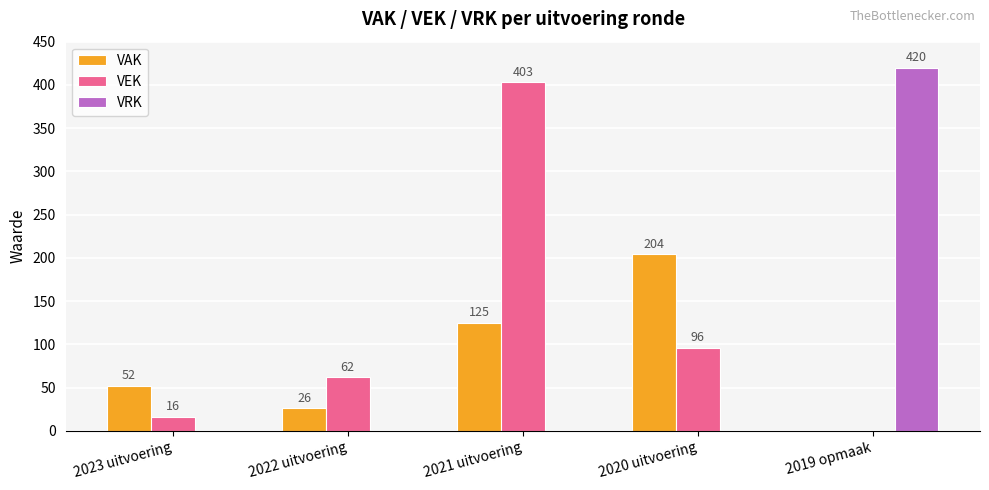

Which label corresponds to the largest value in the chart?

2019 opmaak